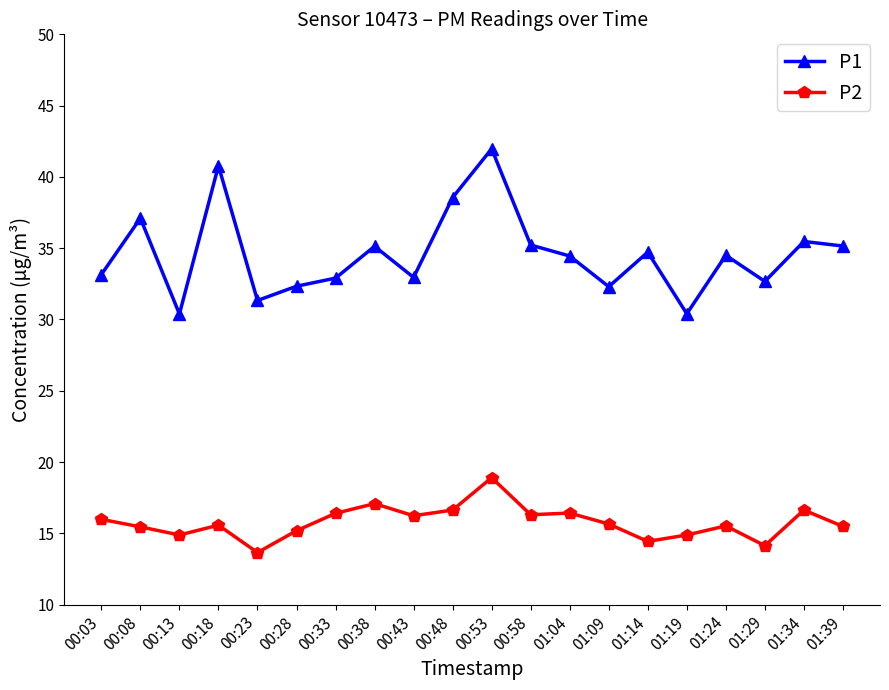

True or false: P2 and P1 intersect in this chart.

False